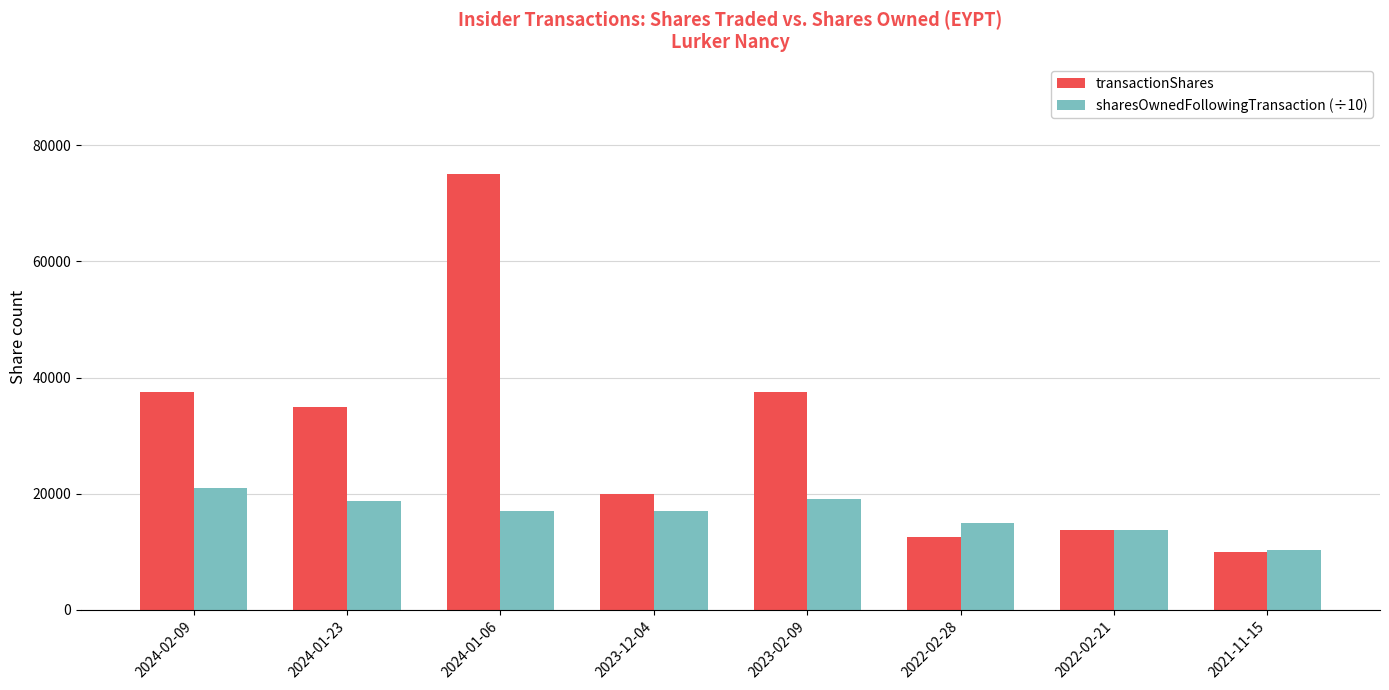

What position from the left is 2021-11-15?

8